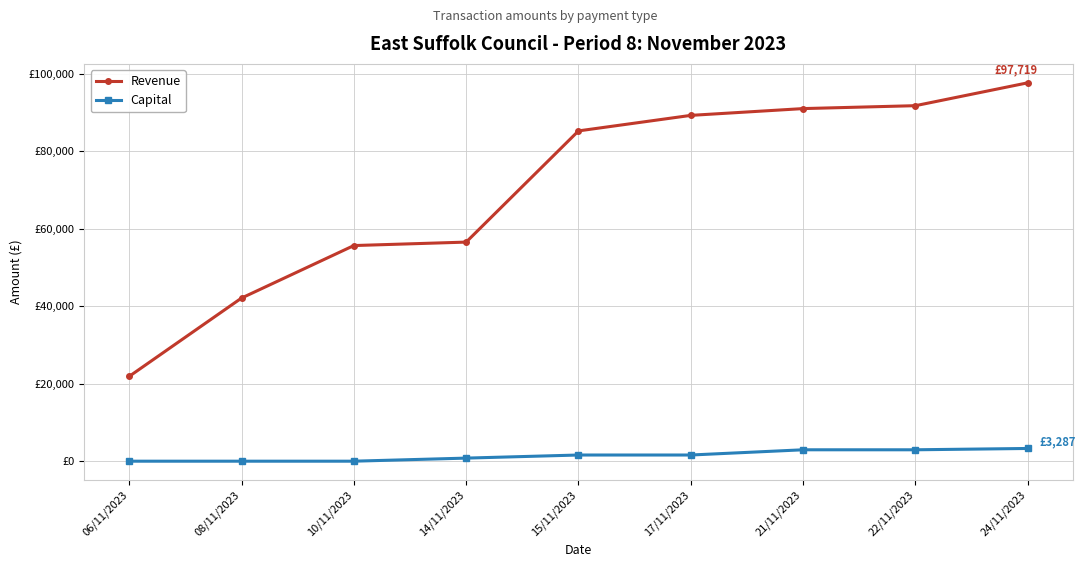

Is the value of Revenue at 15/11/2023 greater than the value of Capital at 24/11/2023?

Yes